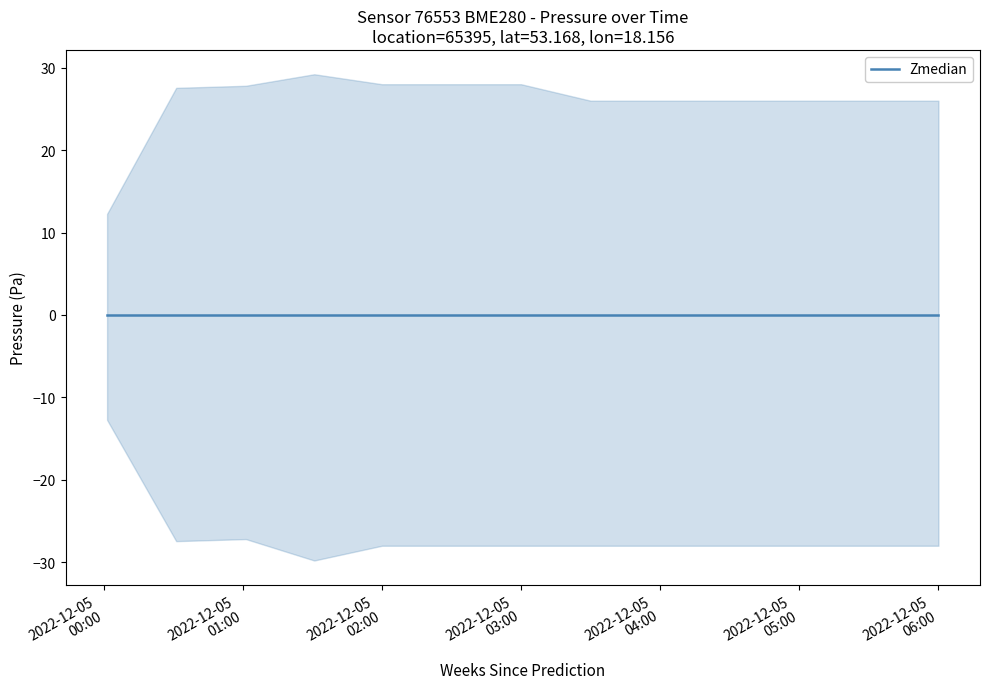

List the series in order of their peak value, highest first.

upper, Zmedian, lower